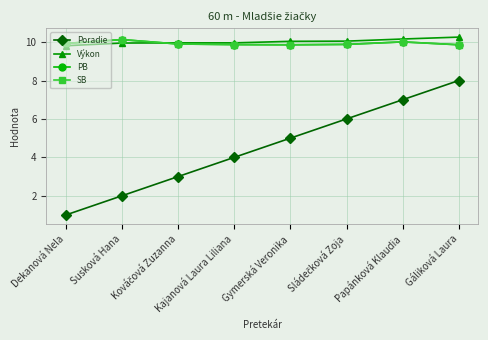

At which label is PB closest to 9?

Gymerská Veronika